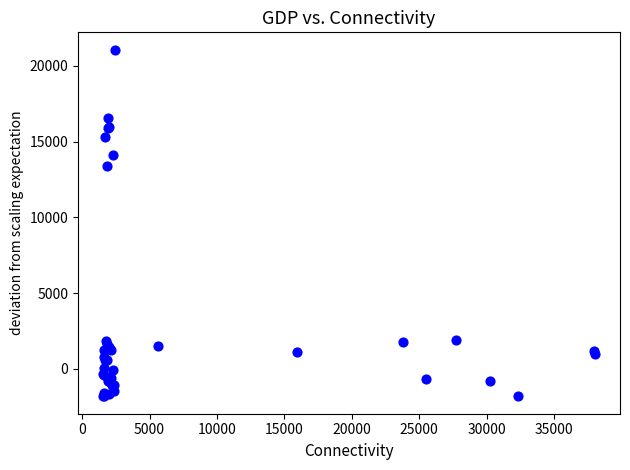

What Y value in the scatter plot is closest to 9626?

13391